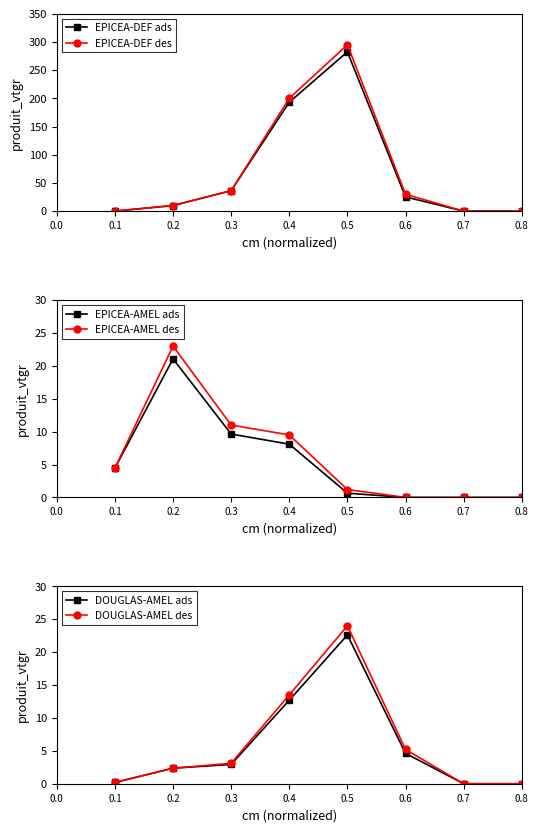

The EPICEA-AMEL des series shows -10.0 at 0.6. True or false?

False